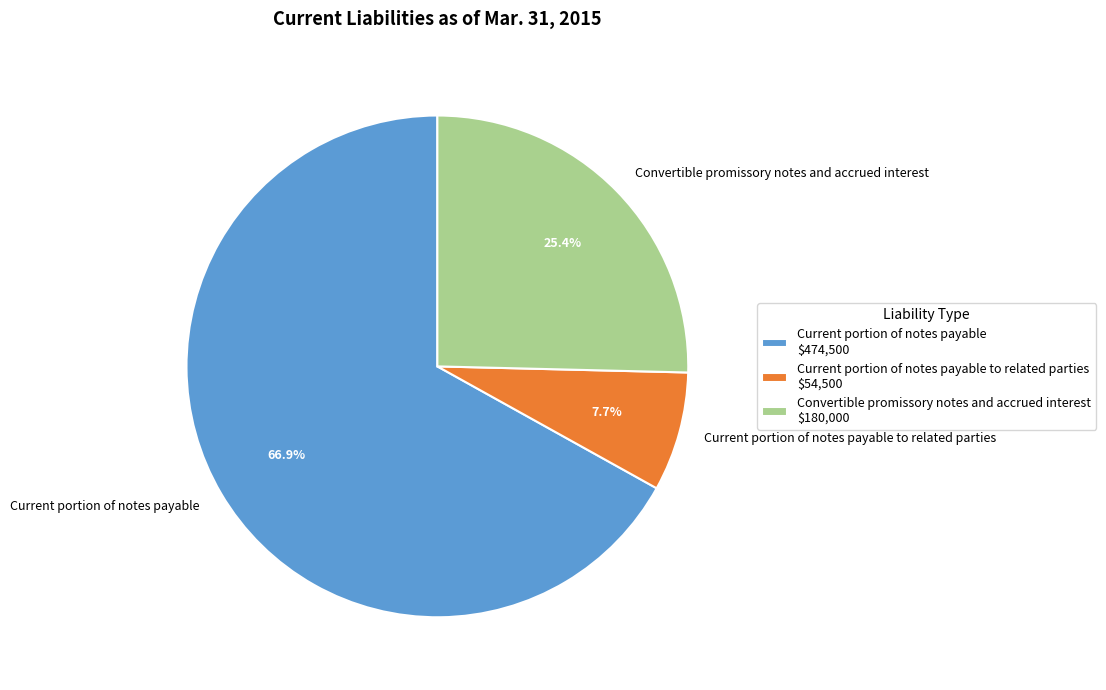

How many segments does this pie chart have?

3